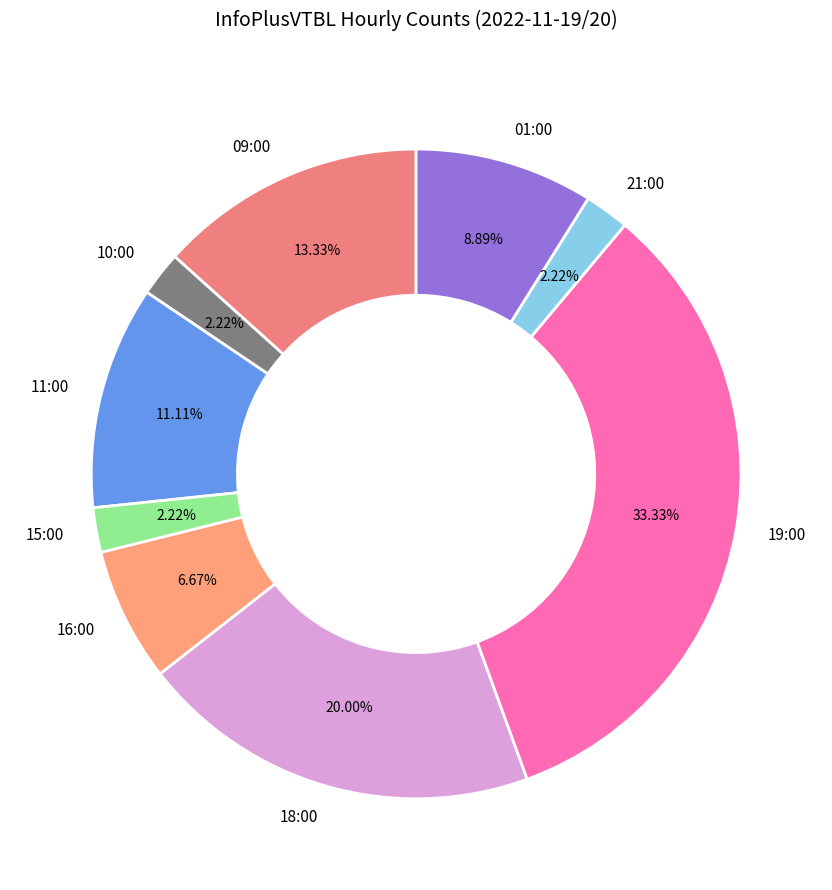

Between 19:00 and 01:00, which is larger?

19:00